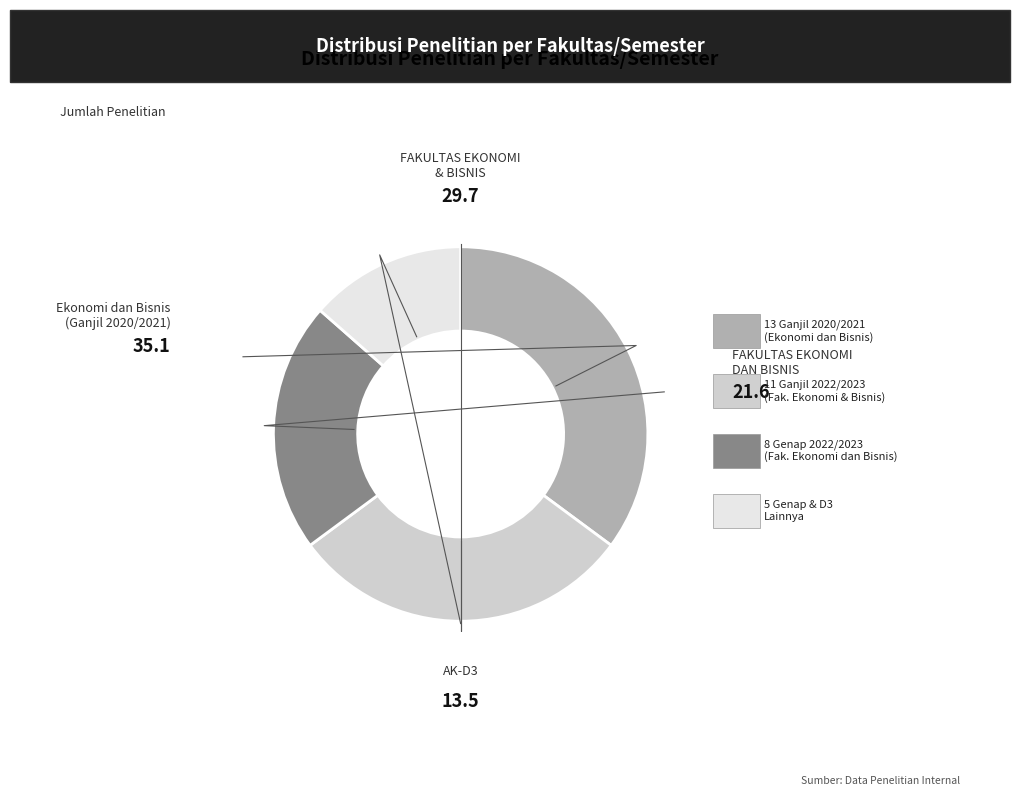

To the nearest percent, what is the average slice percentage?

25%